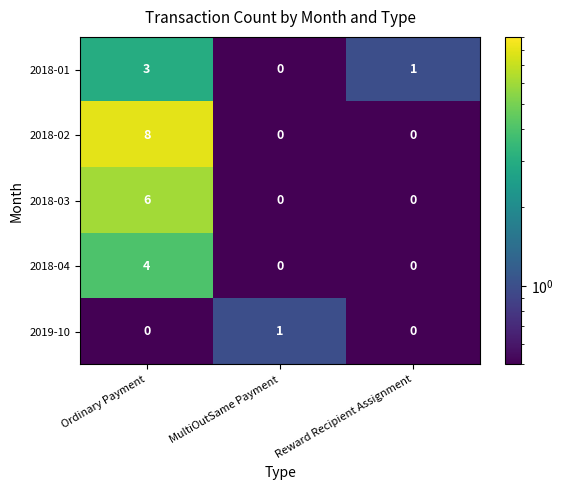

Which category has the highest value across all series?

Ordinary Payment